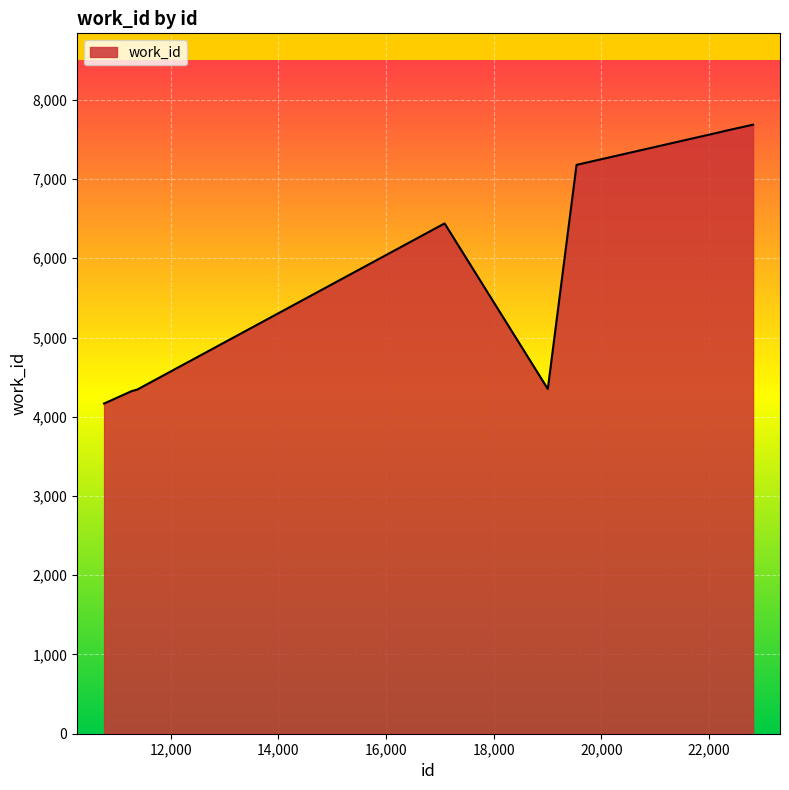

What is the maximum value shown in the chart?

7686